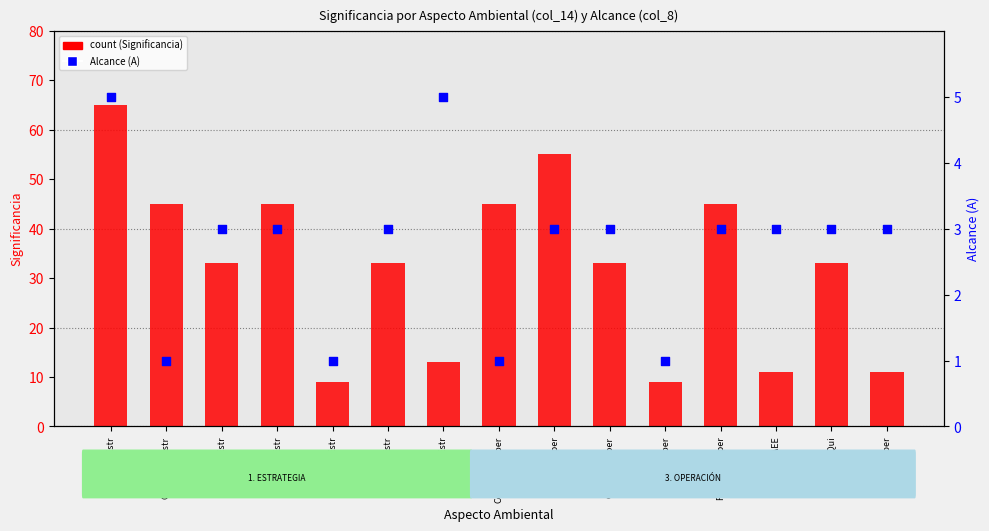

What is the total value across all series at ConsMat-Estr?

36